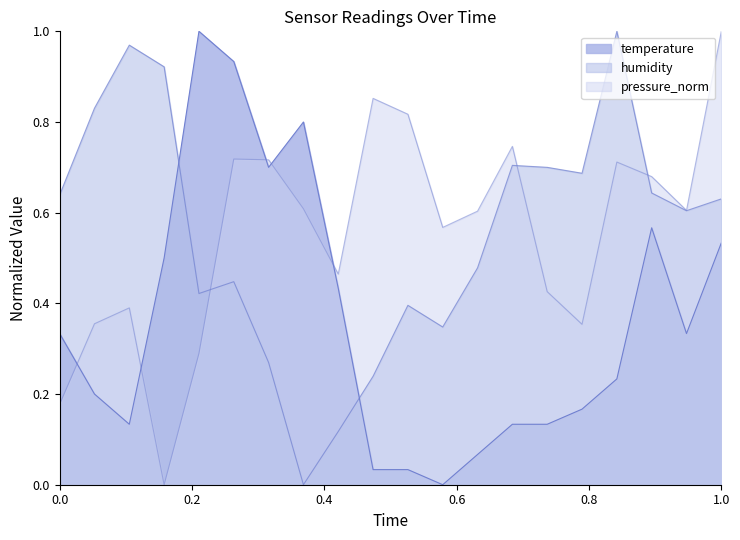

What is the sum of all humidity values?

11.0